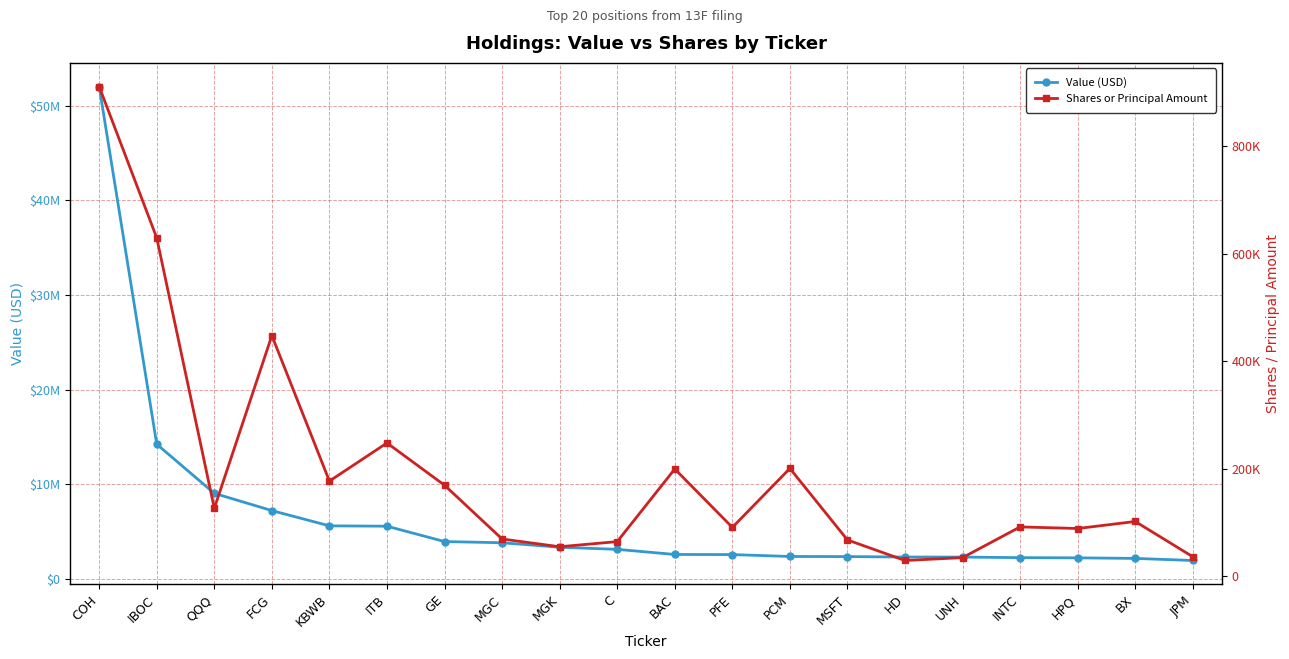

Where does the Shares or Principal Amount series first go above 102225?

COH